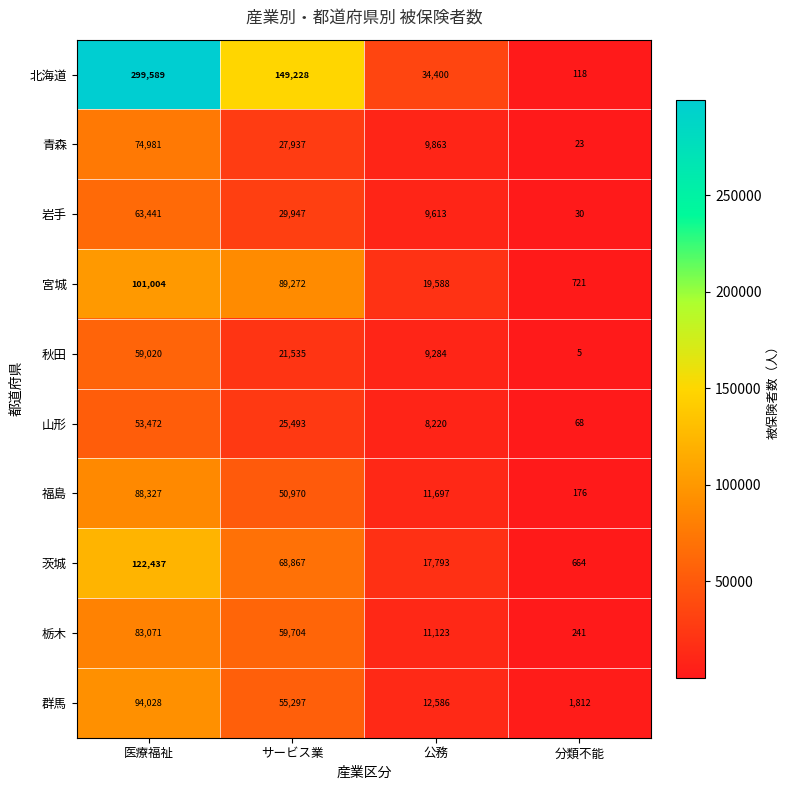

Which category has the lowest value across all series?

分類不能